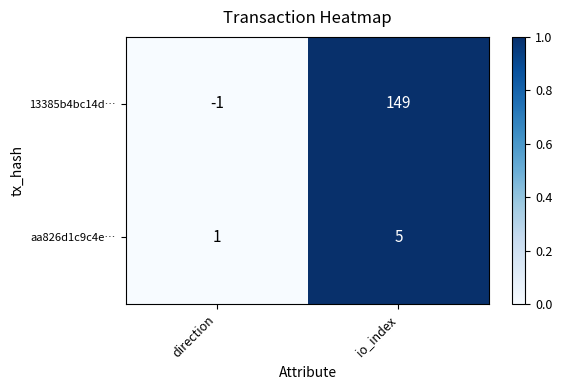

List the series in order of their peak value, highest first.

13385b4bc14d…, aa826d1c9c4e…